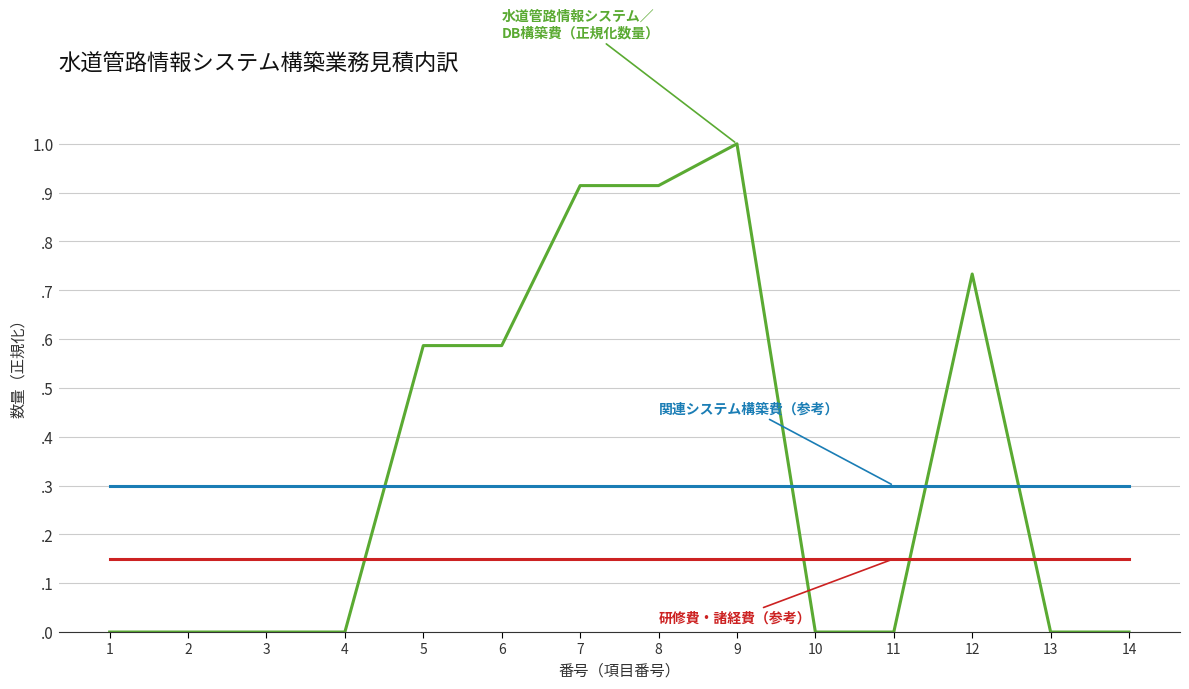

Reading left to right, extract all data points from this chart.

水道管路情報システム／DB構築費（正規化数量）: 0.0	0.0	0.0	0.0	0.6	0.6	0.9	0.9	1.0	0.0	0.0	0.7	0.0	0.0
関連システム構築費（参考）: 0.3	0.3	0.3	0.3	0.3	0.3	0.3	0.3	0.3	0.3	0.3	0.3	0.3	0.3
研修費・諸経費（参考）: 0.1	0.1	0.1	0.1	0.1	0.1	0.1	0.1	0.1	0.1	0.1	0.1	0.1	0.1